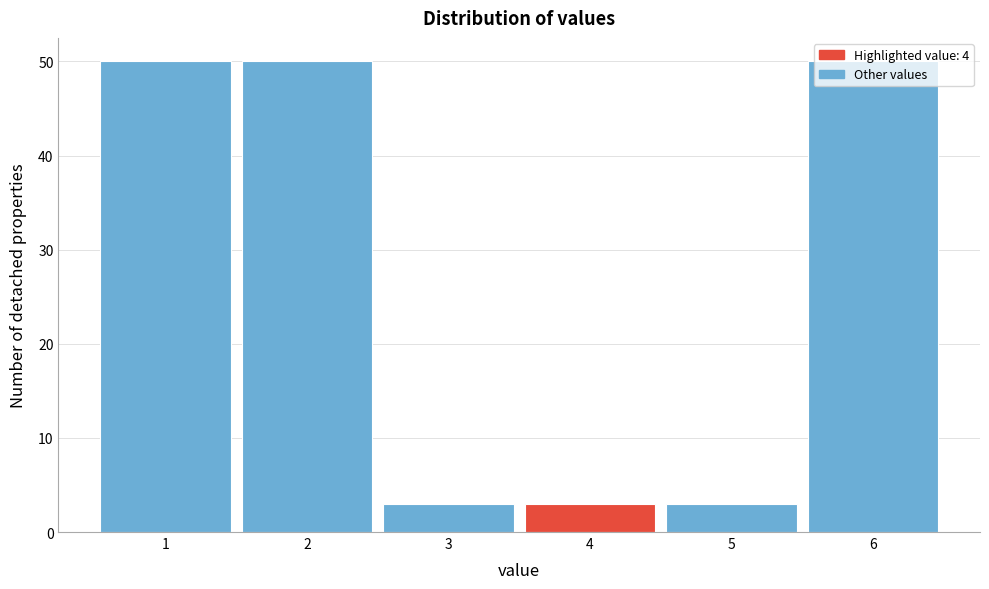

How tall is the bar that spans 3.5 to 4.5 on the x-axis? The values are not printed on the chart, so give them approximately, as read against the axis.

3